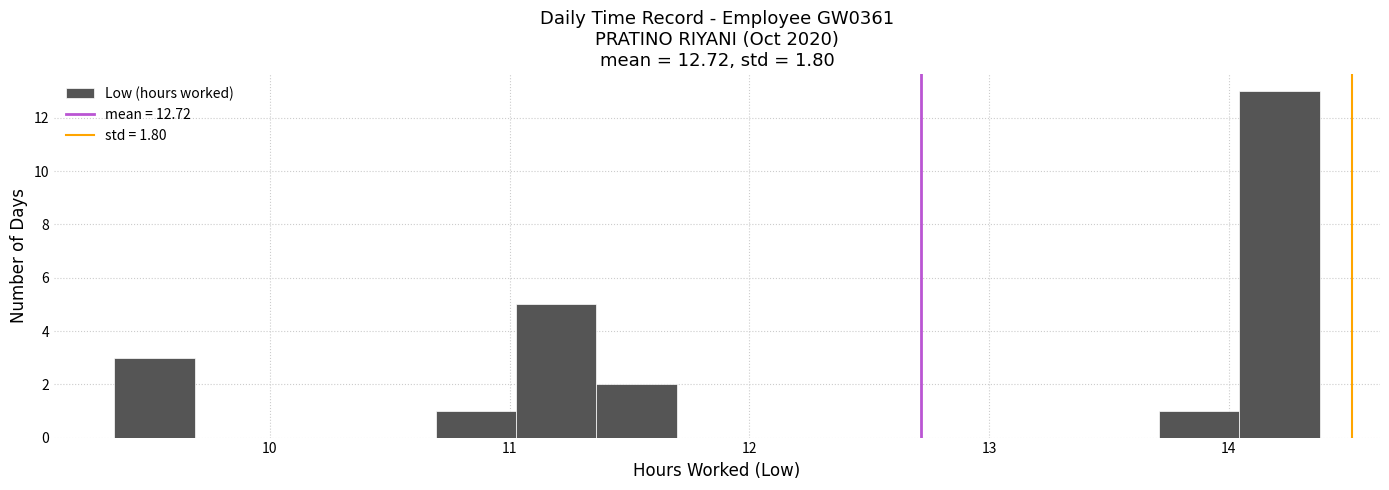

Around what value on the x-axis is the tallest bar? Give the approximate position of its centre, as read against the axis.

14.2